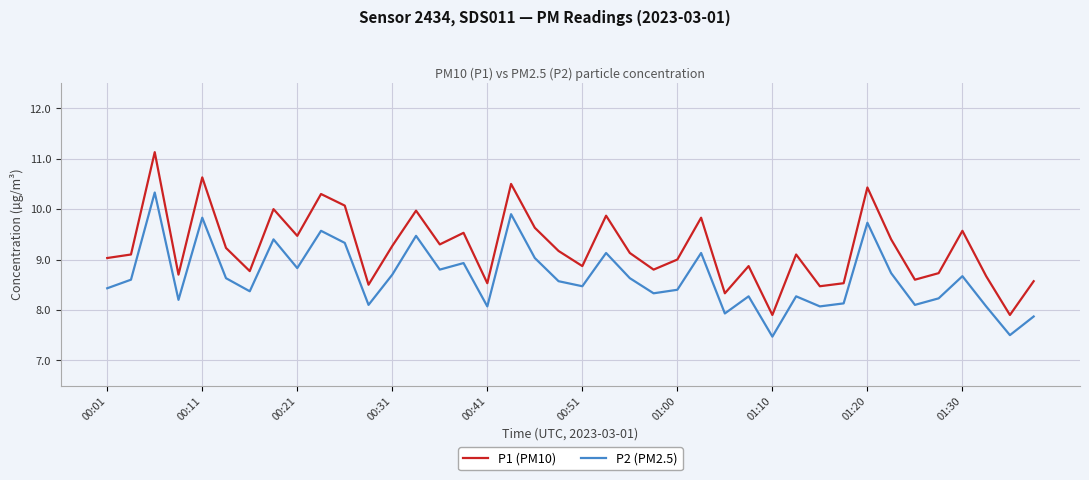

What is the minimum value for P1 (PM10)?

7.9